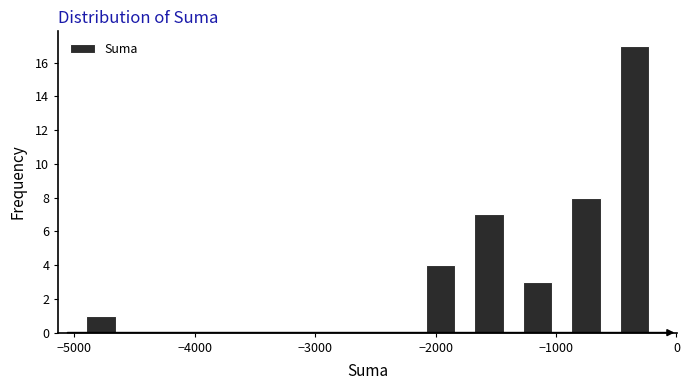

Reading left to right, list every bar in this chart as the range it spans on the x-axis followed by its height. Neither the bar edges nor the heights are printed on the chart, so give them approximately, as read against the axes.

-5000 to -4600: 1
-4600 to -4200: 0
-4200 to -3800: 0
-3800 to -3400: 0
-3400 to -3000: 0
-3000 to -2600: 0
-2600 to -2200: 0
-2200 to -1800: 4
-1800 to -1400: 7
-1400 to -1000: 3
-1000 to -500: 8
-500 to -100: 17